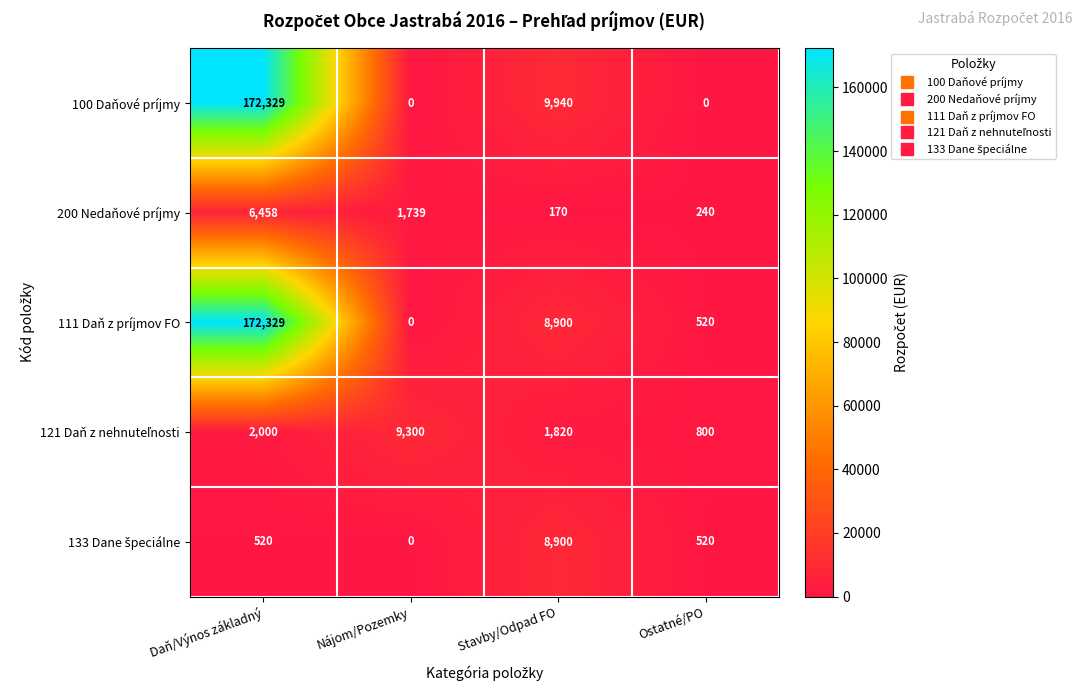

How many distinct data groups are displayed?

5